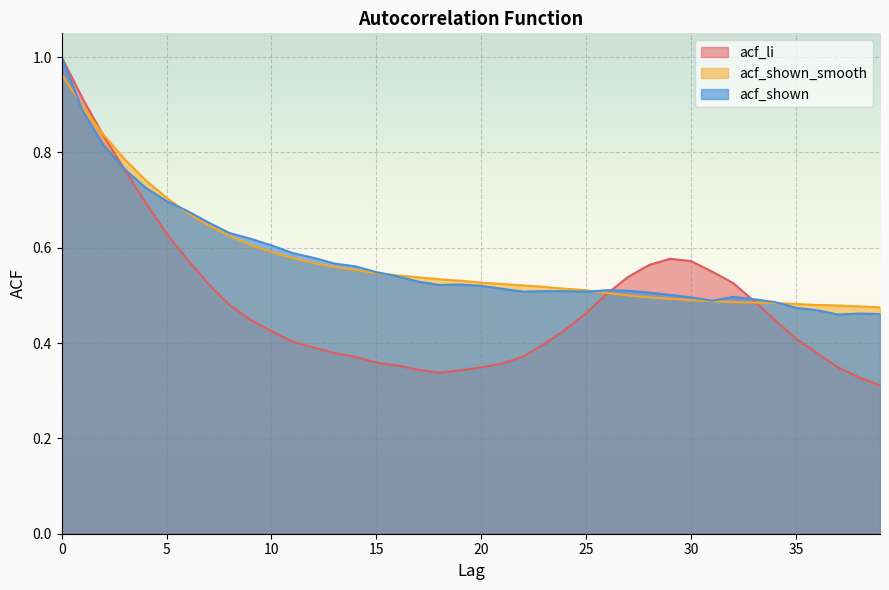

What is the sum of the acf_shown values at 30 and 13?

1.1